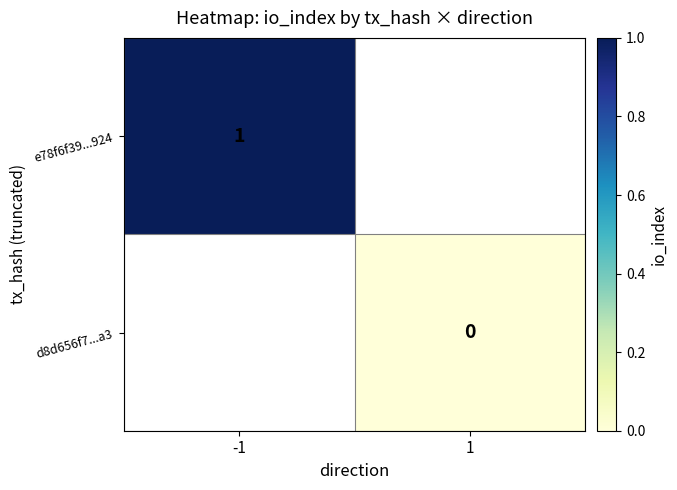

Is it true that e78f6f39...924 equals 1 at -1?

True